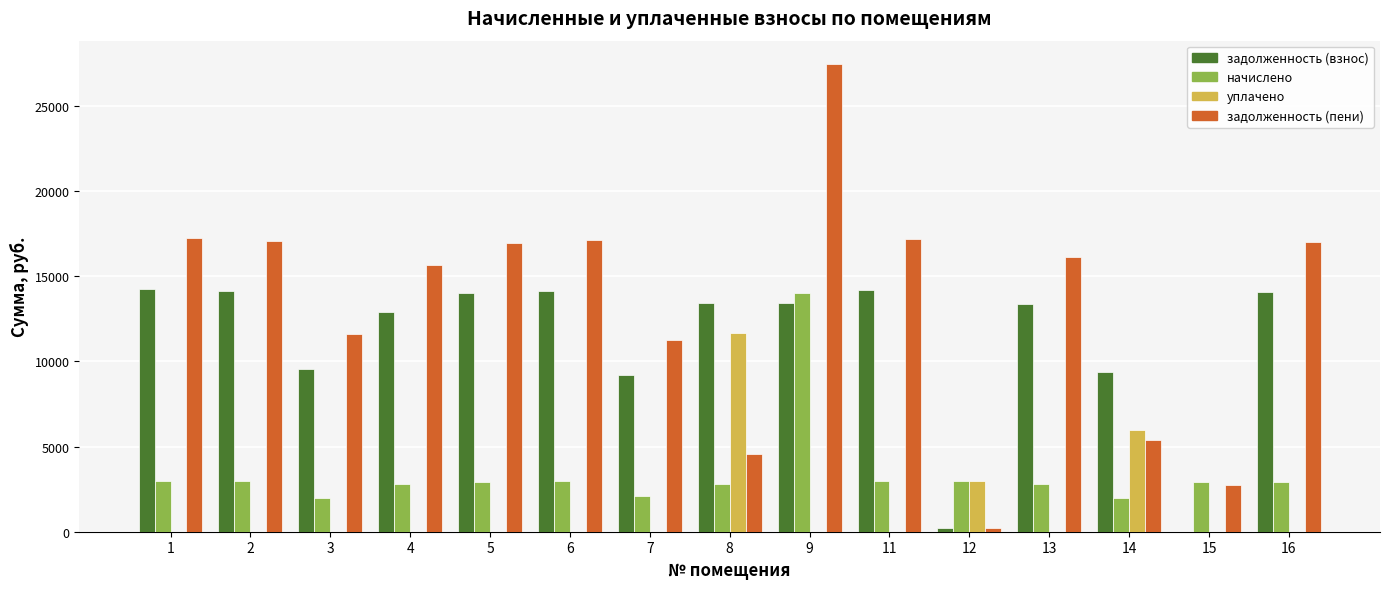

Are the bars grouped side by side (vs. stacked)?

Yes